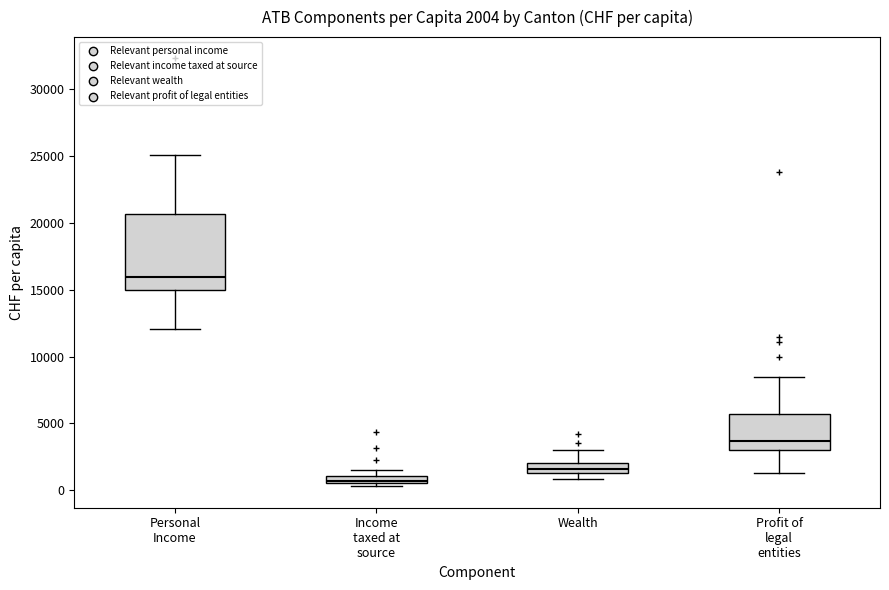

Which box is the tallest, from its lower edge to its upper edge?

Personal Income